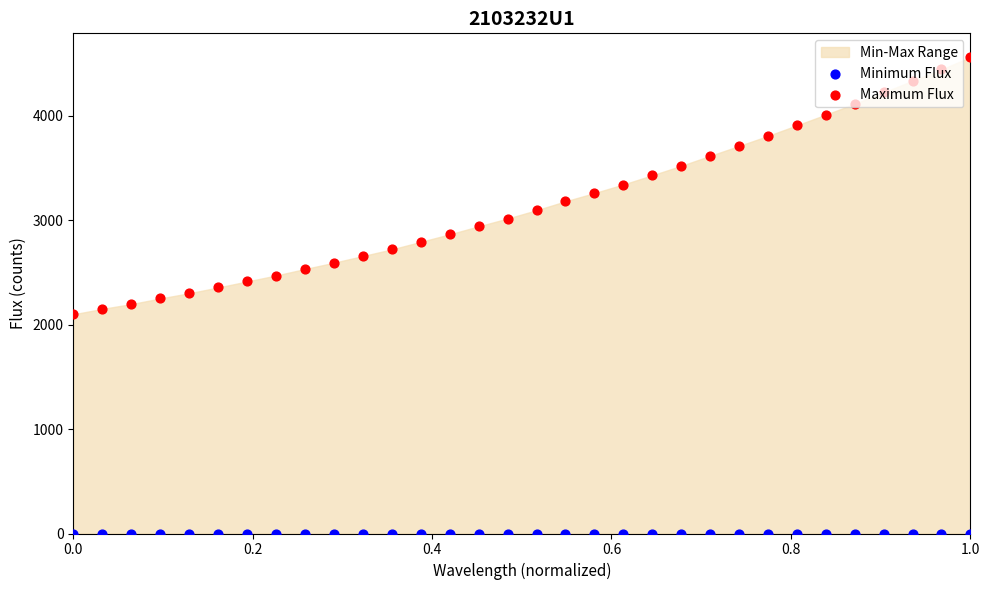

Which series has the widest spread of Y values?

Maximum Flux